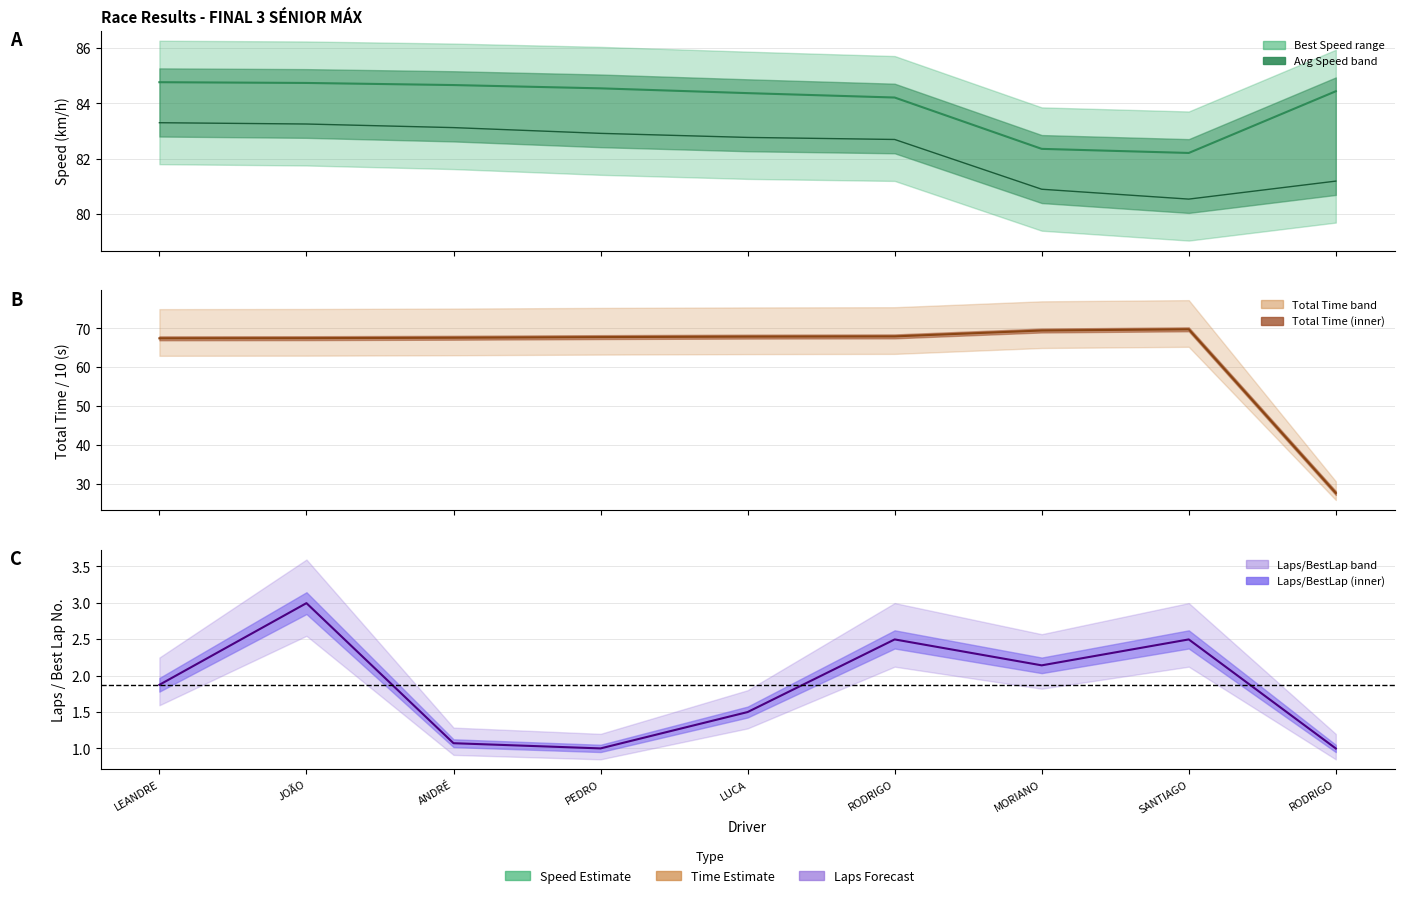

Does the chart have visible grid lines?

Yes